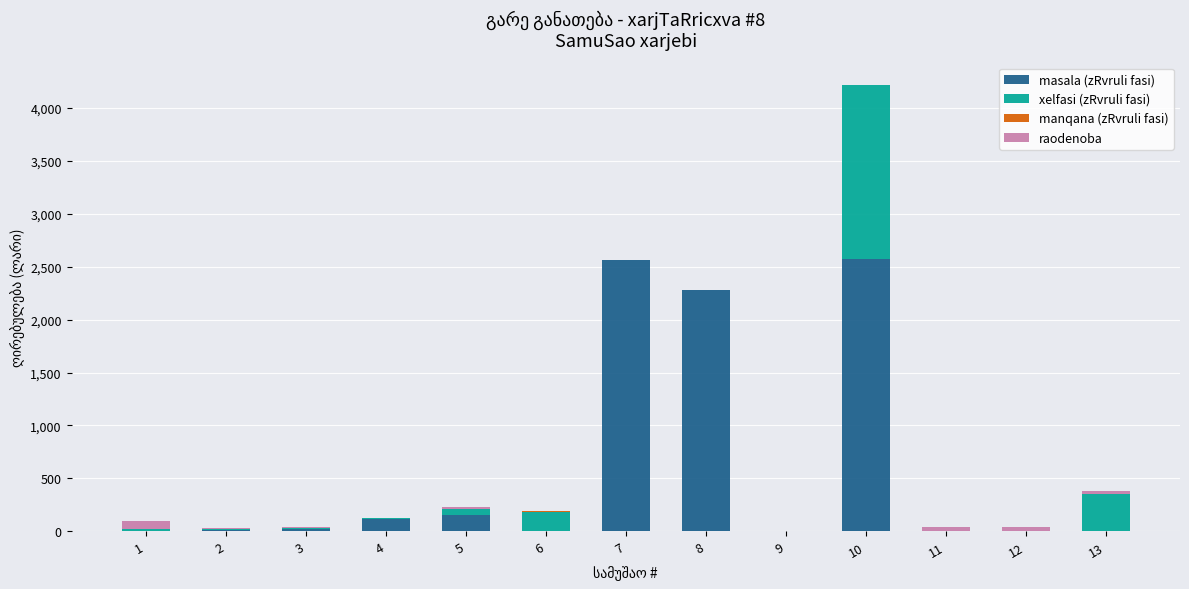

At which category is the sum across all series the highest?

10